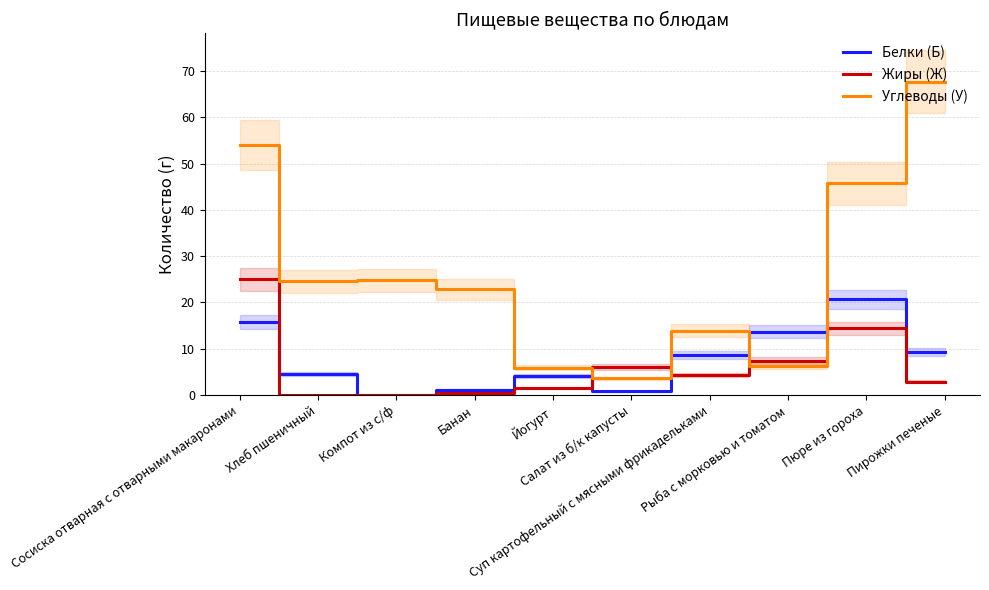

What is the label of the 8th point from the right?

Компот из с/ф